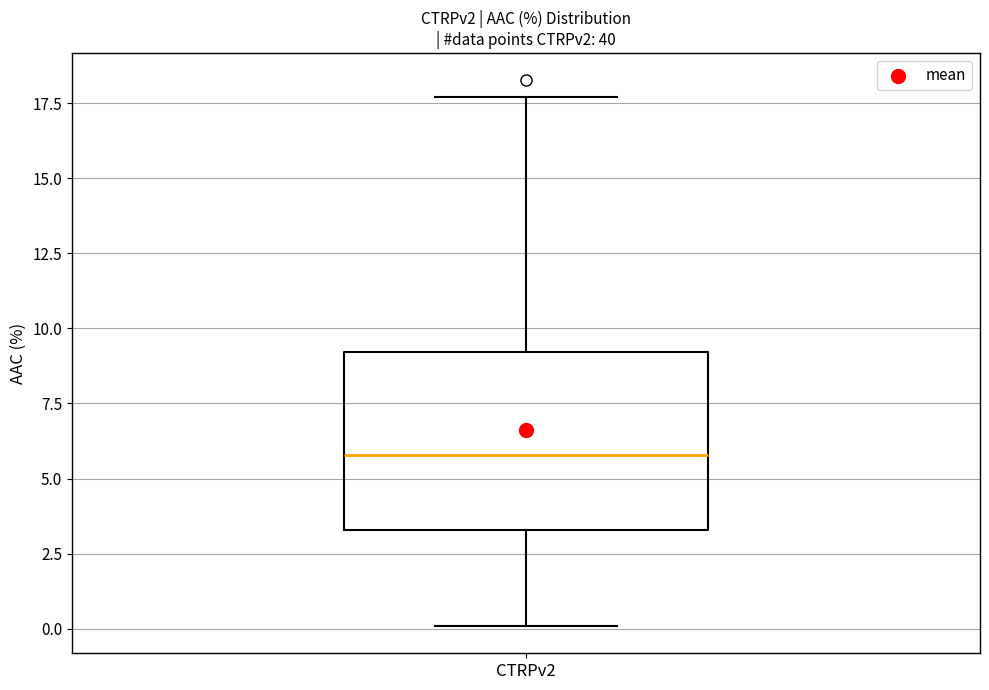

Where does the median line of the box for CTRPv2 sit on the y-axis? The values are not printed on the chart, so give them approximately, as read against the axis.

6.0